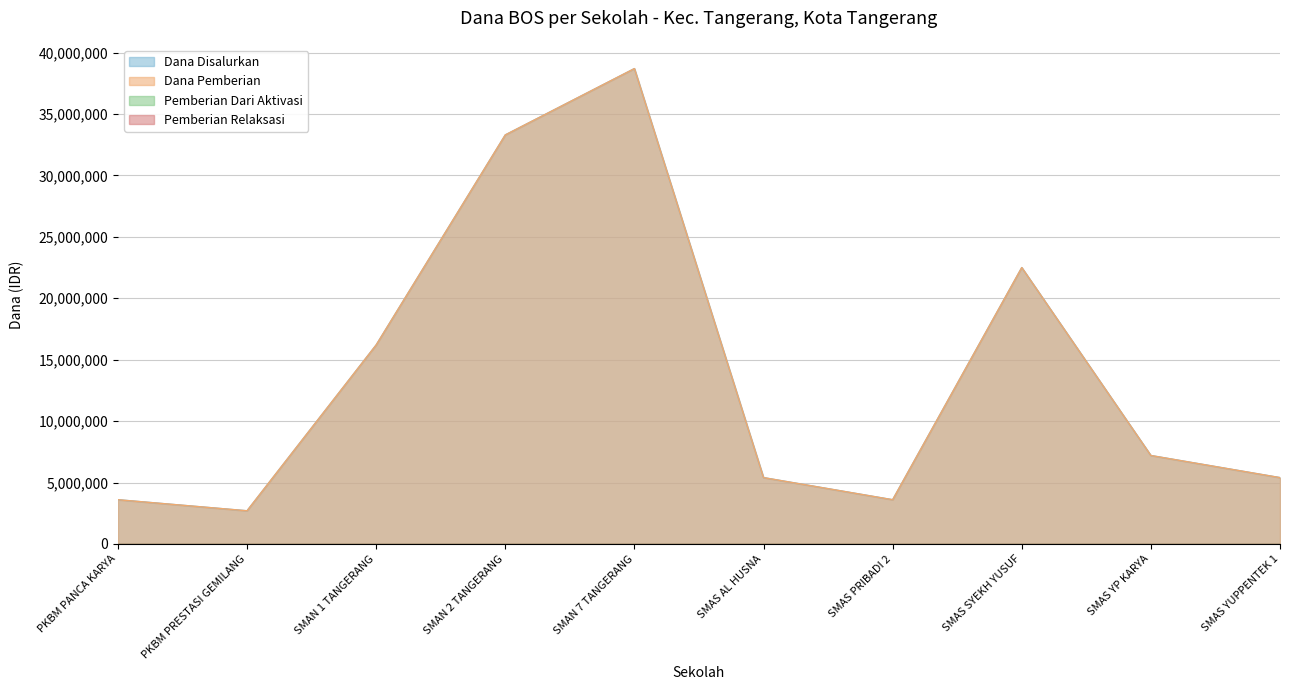

What is the difference between the second highest and minimum values in the Dana Disalurkan series?

30600000